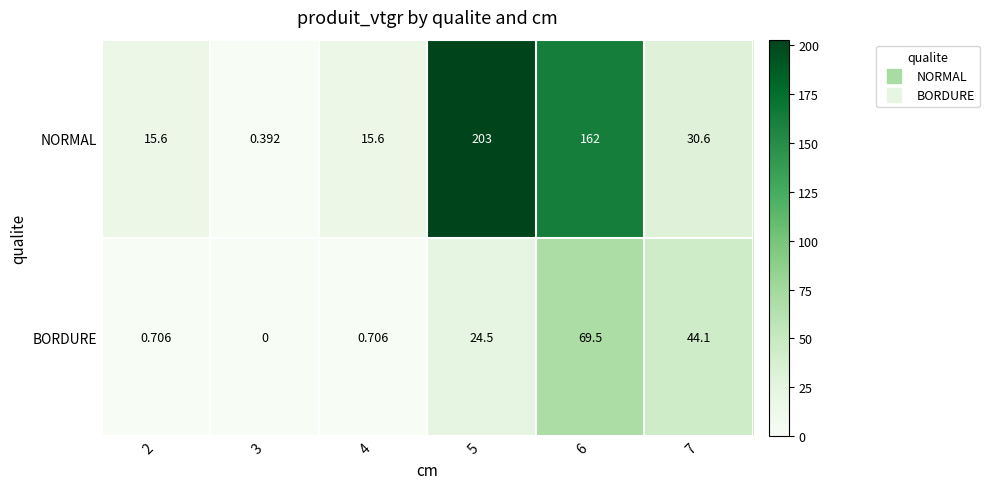

Which series changed the most between 4 and 5?

NORMAL